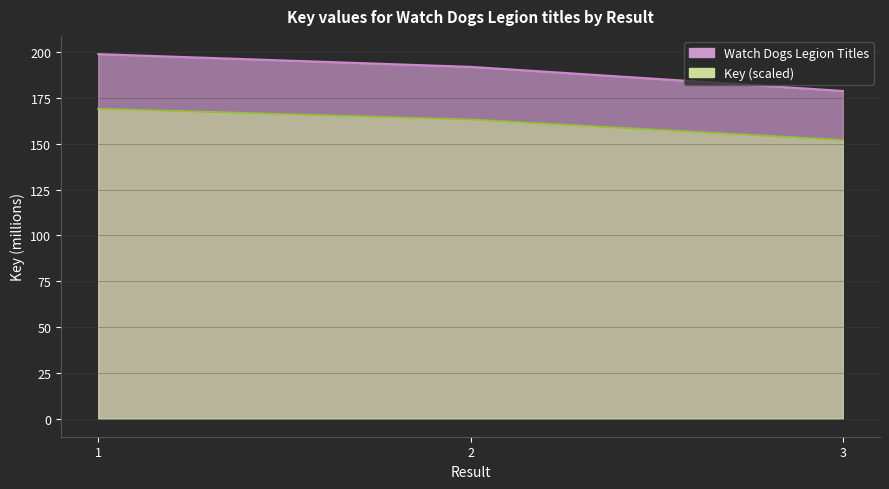

Reading right to left, list all the values displayed in this chart.

178.9	192.0	199.0